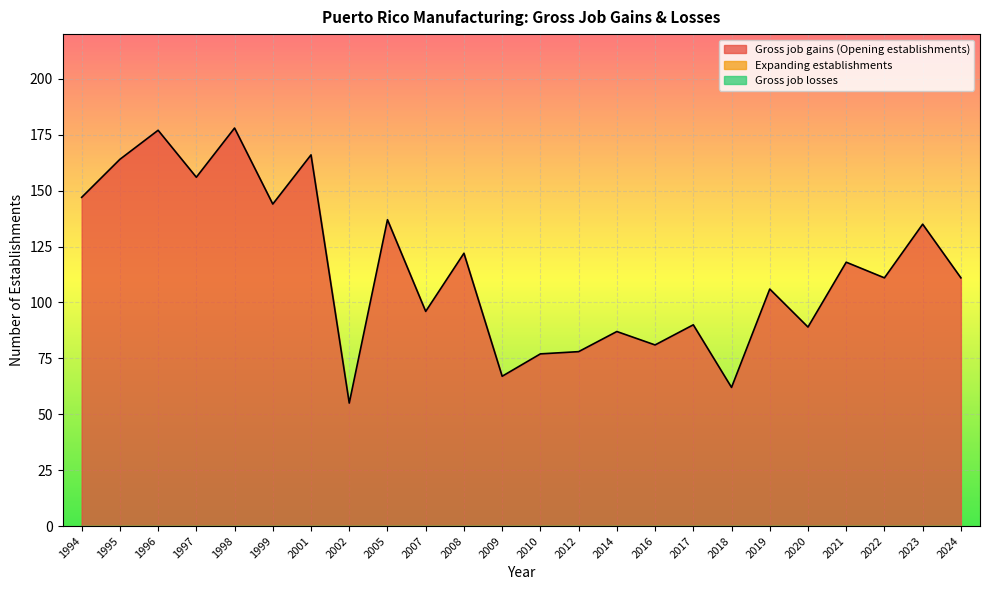

At 2014, list the series in order from smallest to largest.

Expanding establishments, Gross job losses, Gross job gains (Opening establishments)